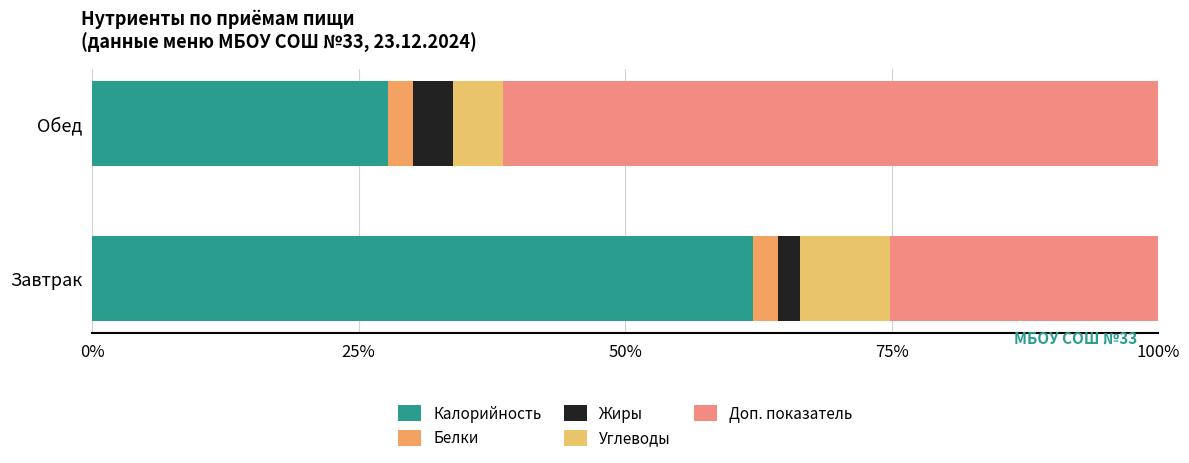

List the series in order of their peak value, lowest first.

Белки, Жиры, Углеводы, Доп. показатель, Калорийность